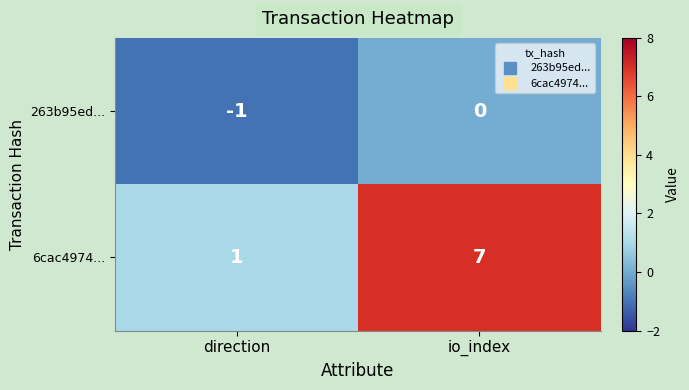

At direction, list the series in order from largest to smallest.

6cac4974..., 263b95ed...